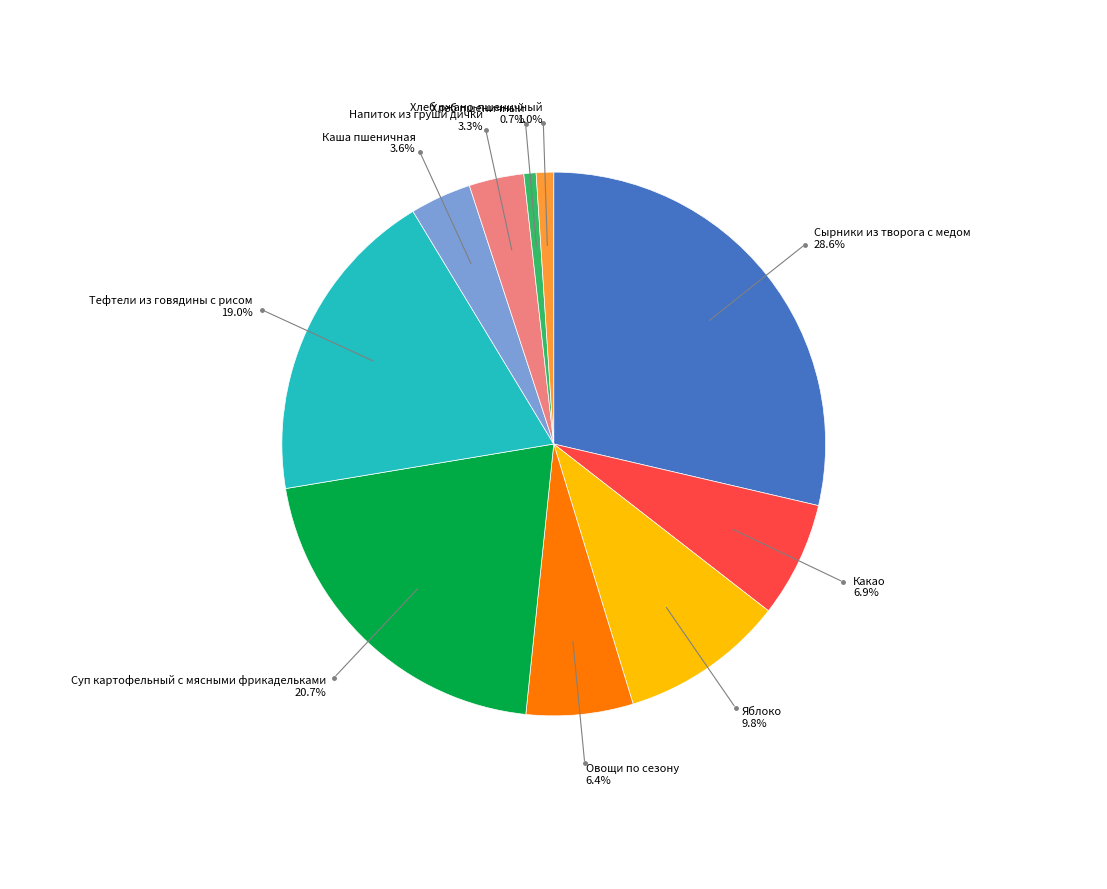

How many segments does this pie chart have?

10